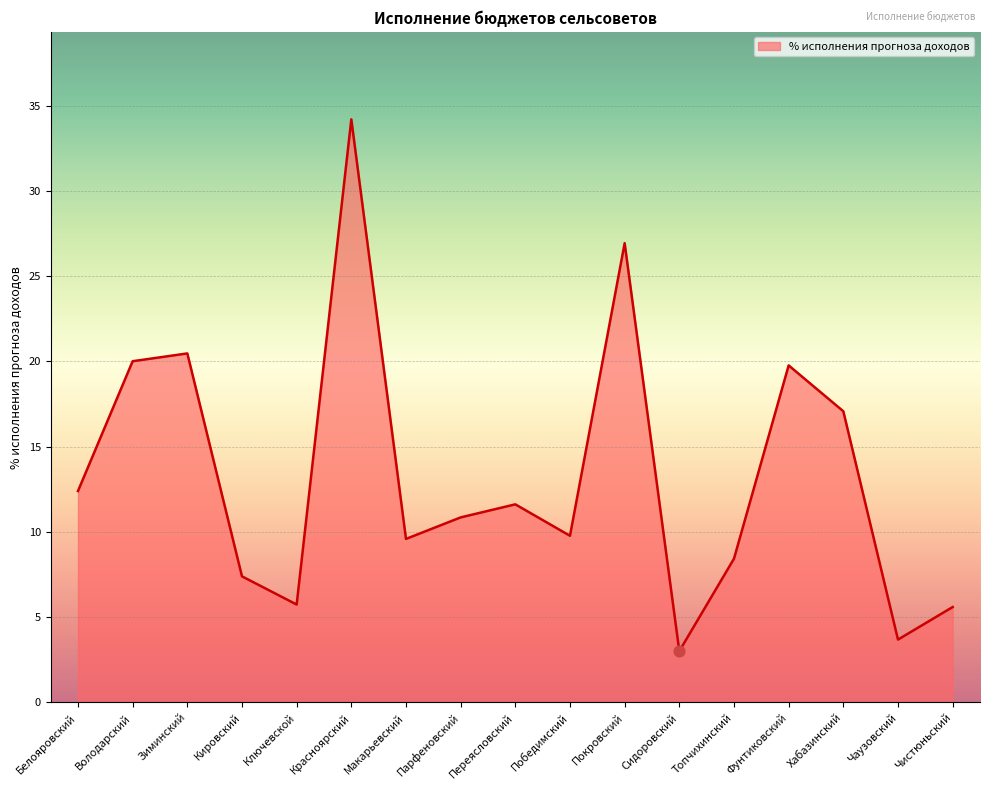

What is the ratio of the value at Кировский to the value at Белояровский?

0.6